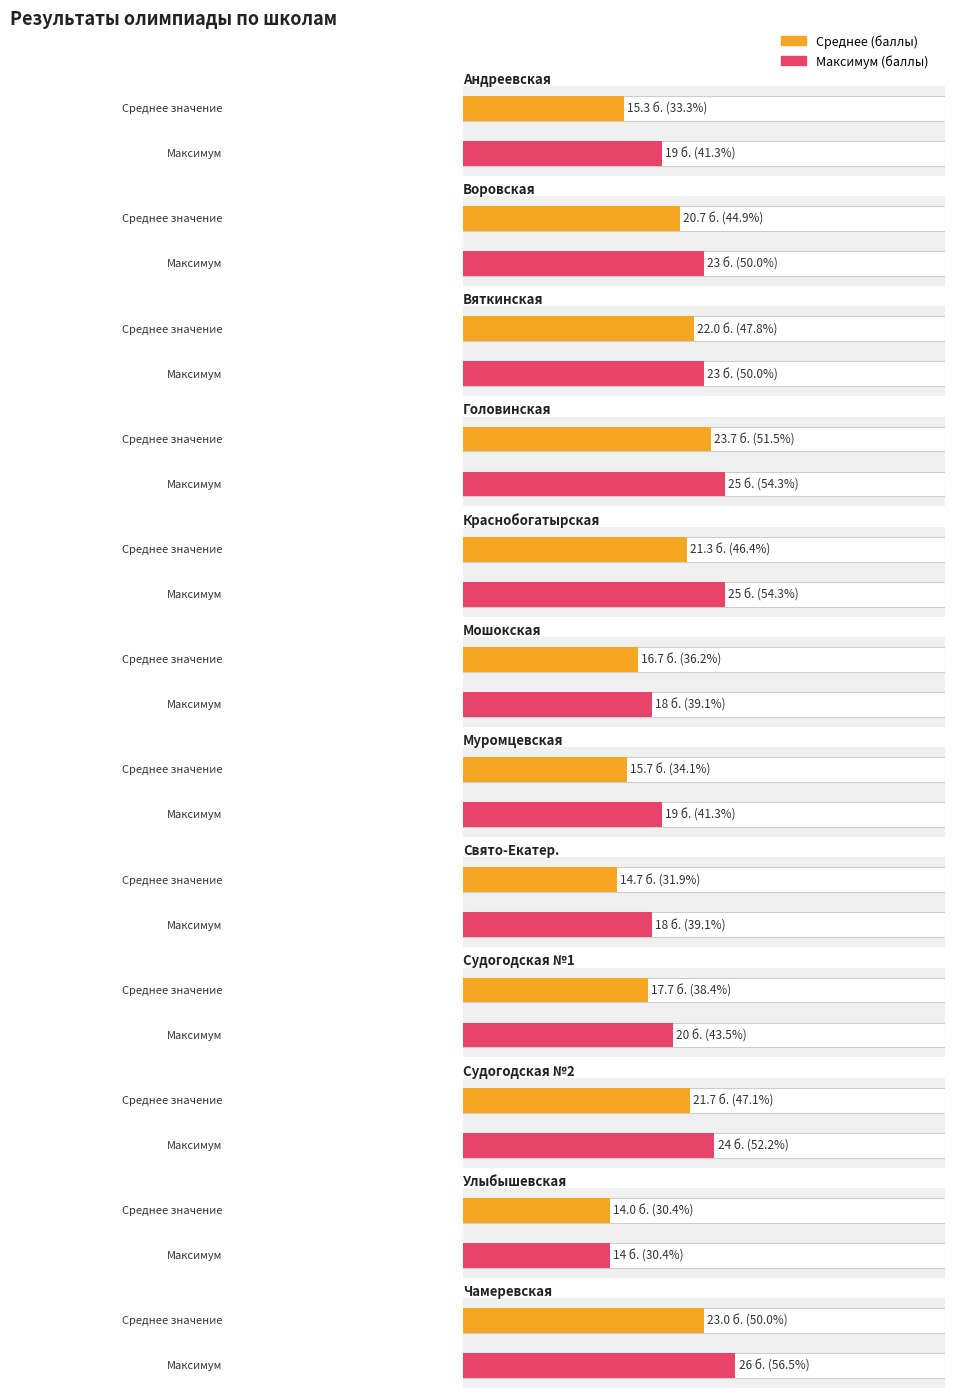

How many bars are there in each group?

2